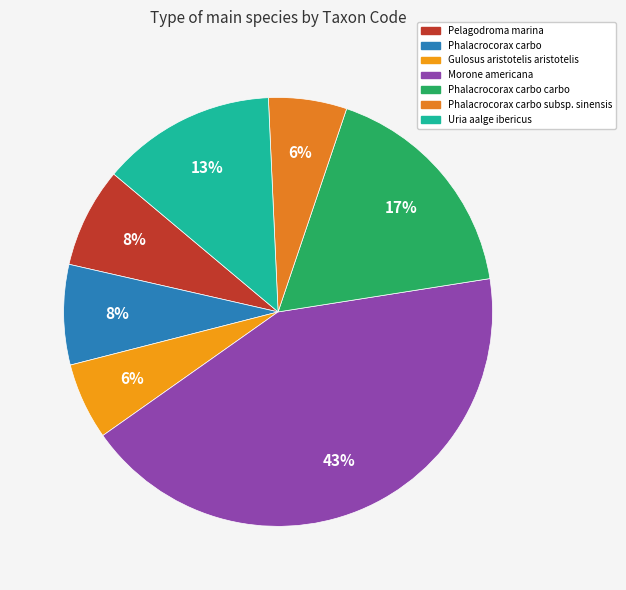

Which slice is the smallest?

Gulosus aristotelis aristotelis